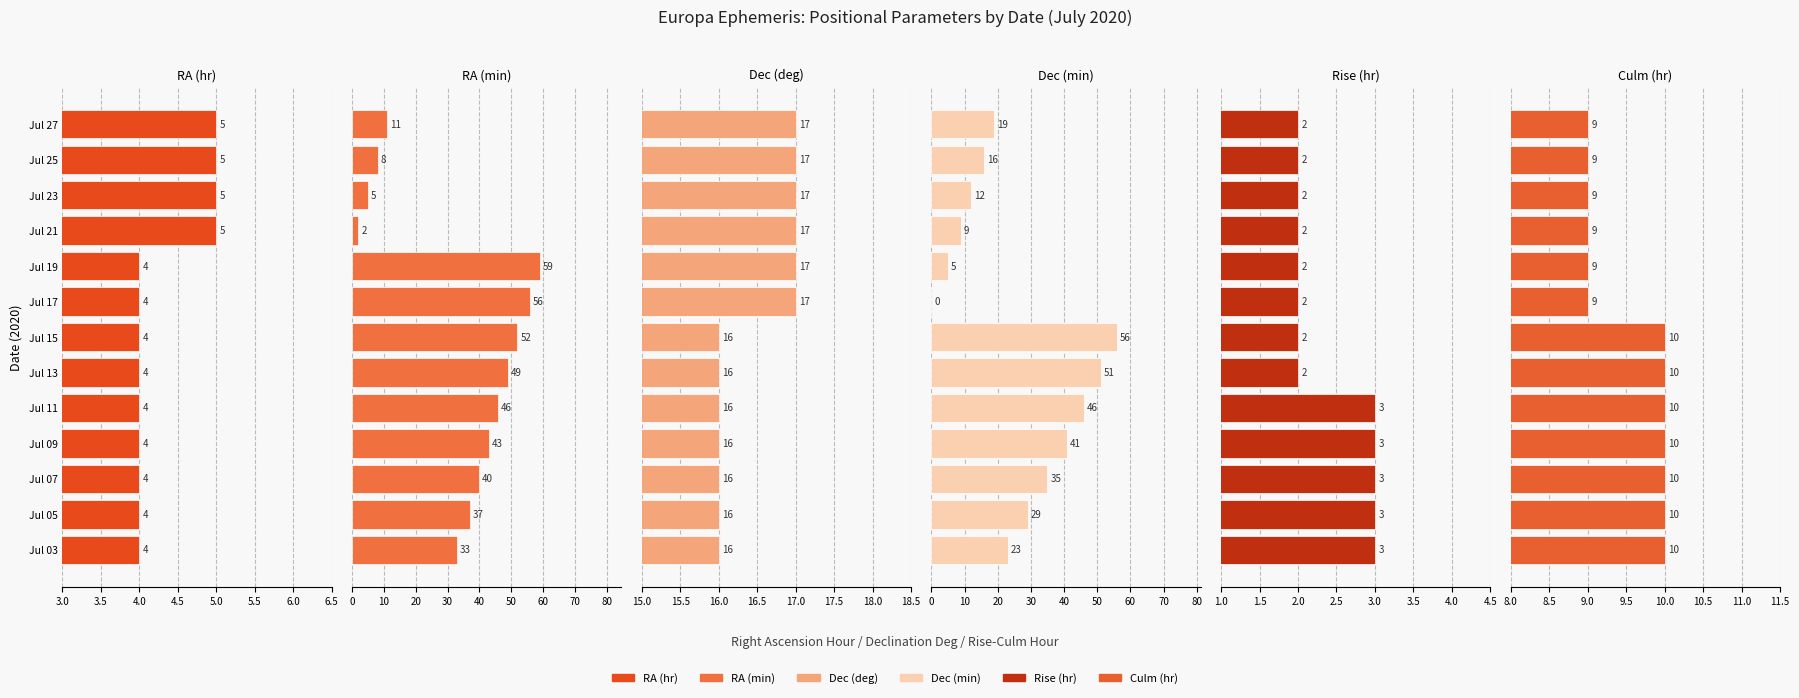

True or false: RA (hr) has a value of 2 at Jul 15.

False